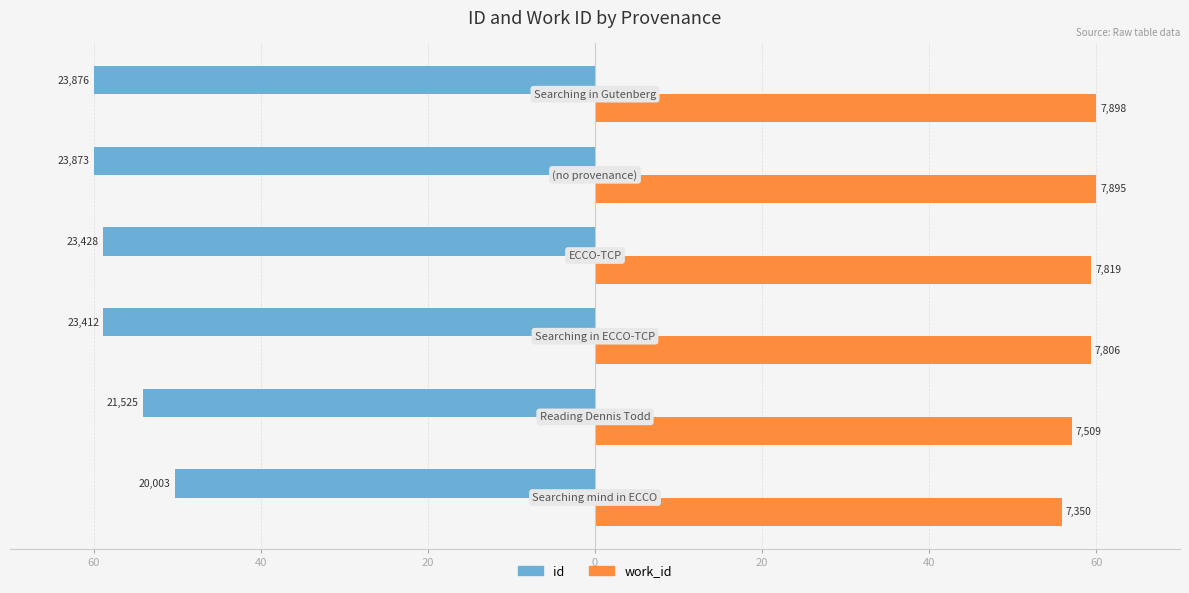

What is the average value of the work_id series?

58.6